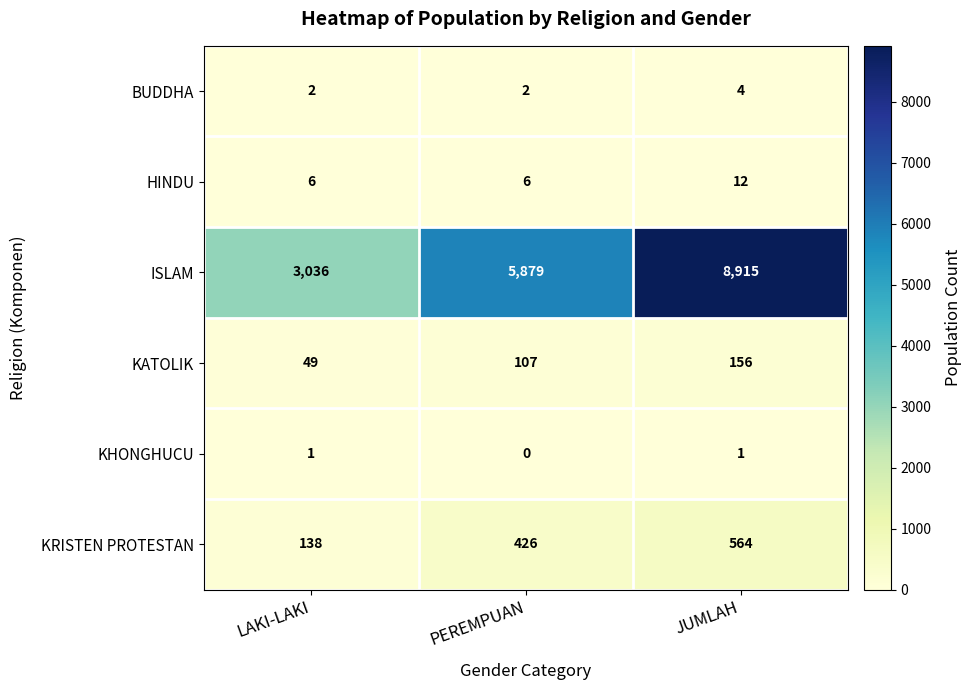

Which series has the largest total across all categories?

ISLAM